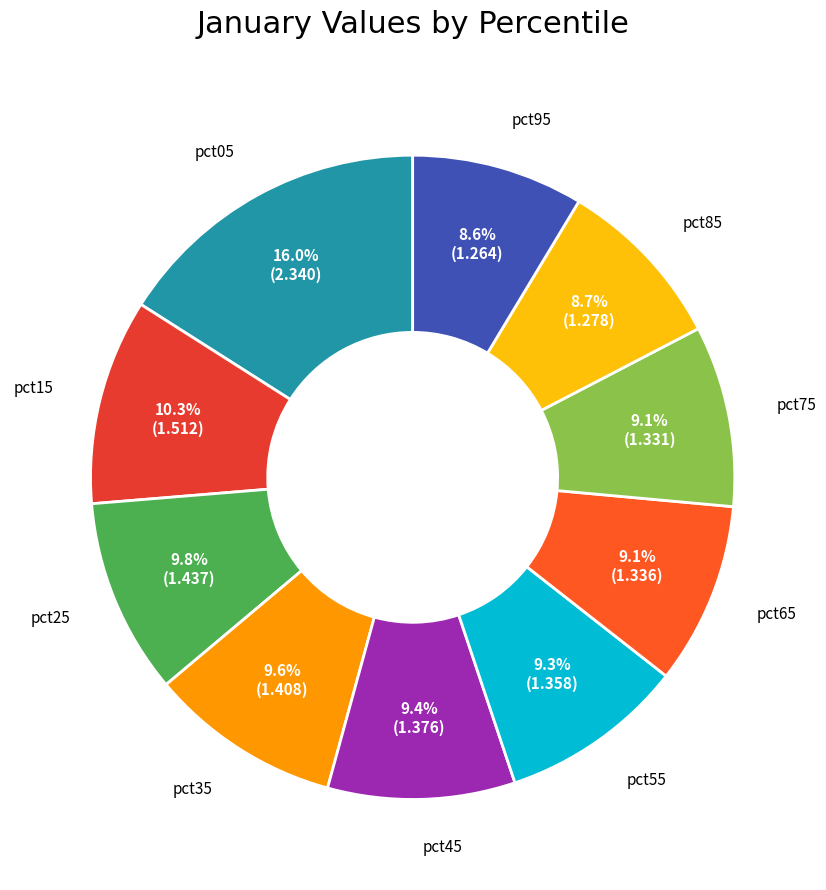

Count the number of slices in the pie.

10